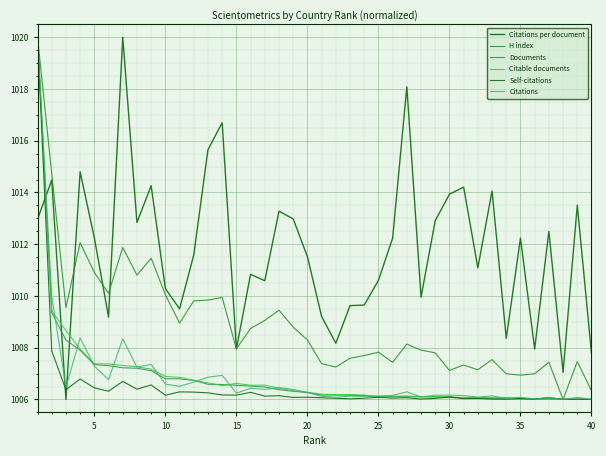

Is this an area chart (filled region under the line)?

No